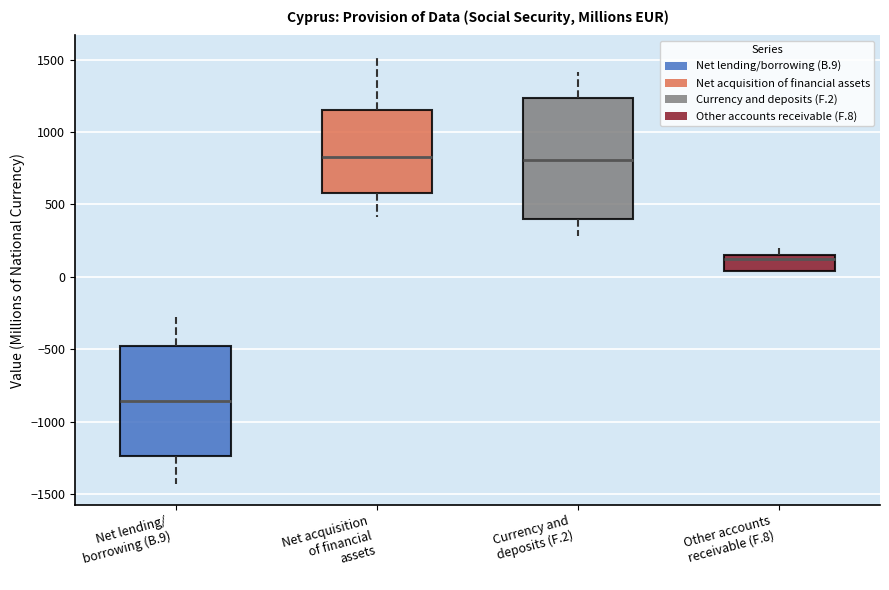

Reading left to right, transcribe this box plot: for each box, give where its median line is, the range the box spans, and where its two whiskers end, as read against the y-axis. The values are not printed on the chart, so give them approximately, as read against the axis.

Net lending/ borrowing (B.9): median -850, box -1250 to -500, whiskers -1450 to -300
Net acquisition of financial assets: median 850, box 600 to 1150, whiskers 400 to 1500
Currency and deposits (F.2): median 800, box 400 to 1250, whiskers 300 to 1400
Other accounts receivable (F.8): median 100, box 50 to 150, whiskers 50 to 200